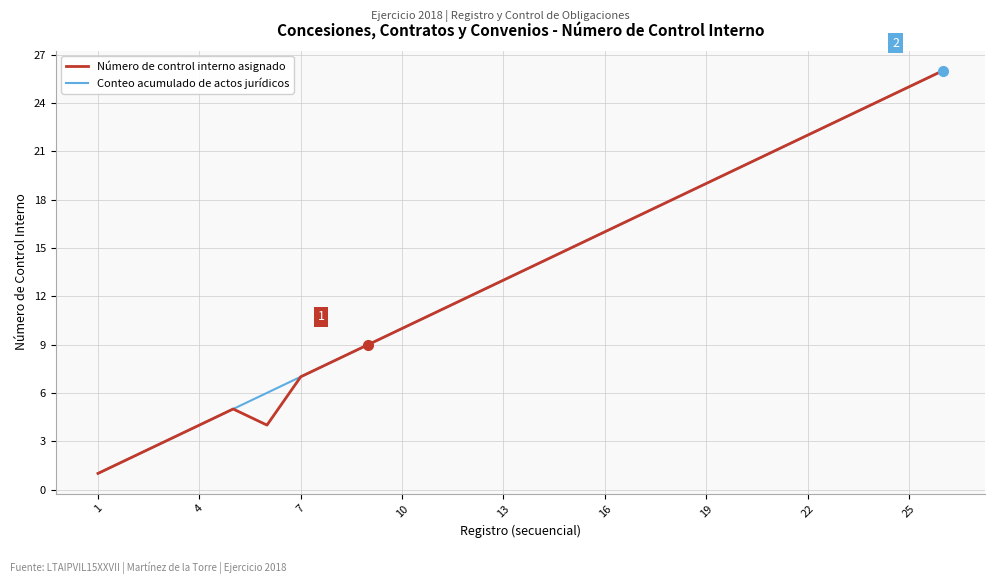

How many lines are shown in the chart?

2